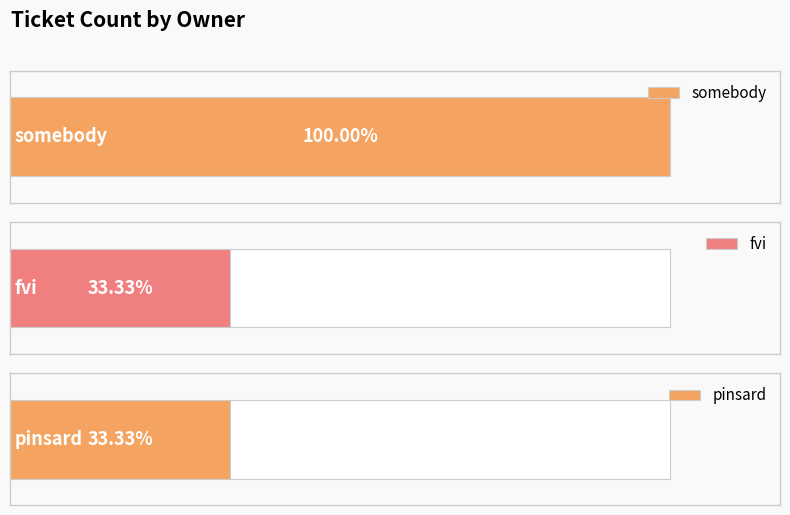

Which label corresponds to the smallest value in the chart?

fvi